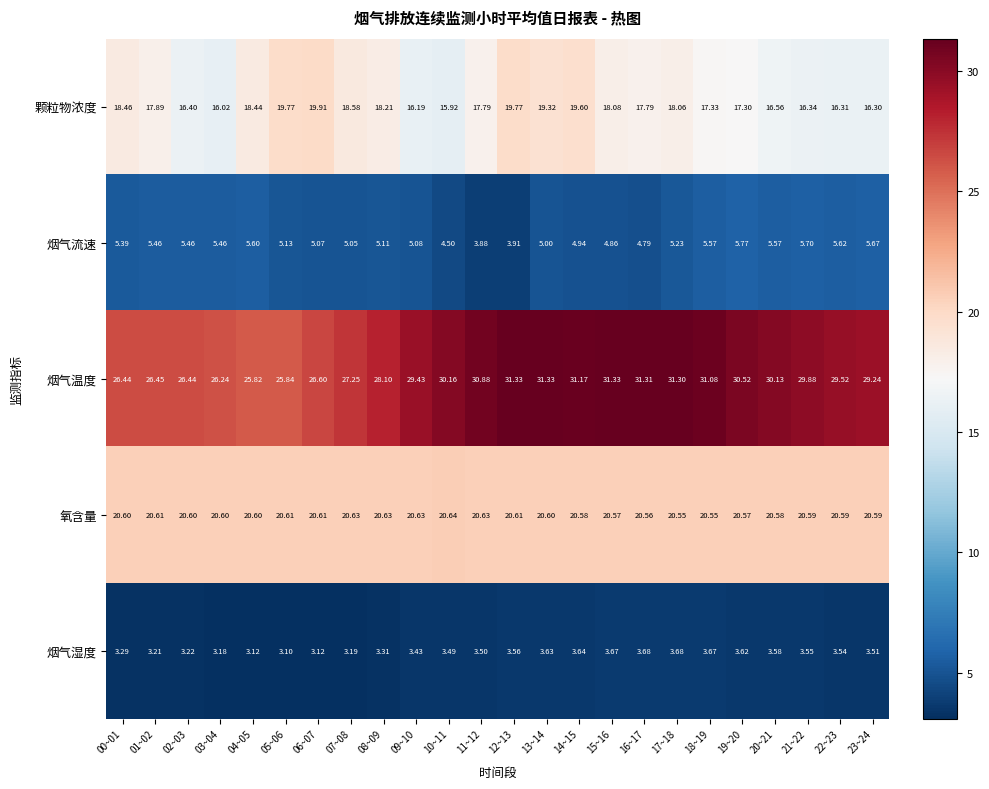

Which series has the largest range (max minus min)?

烟气温度